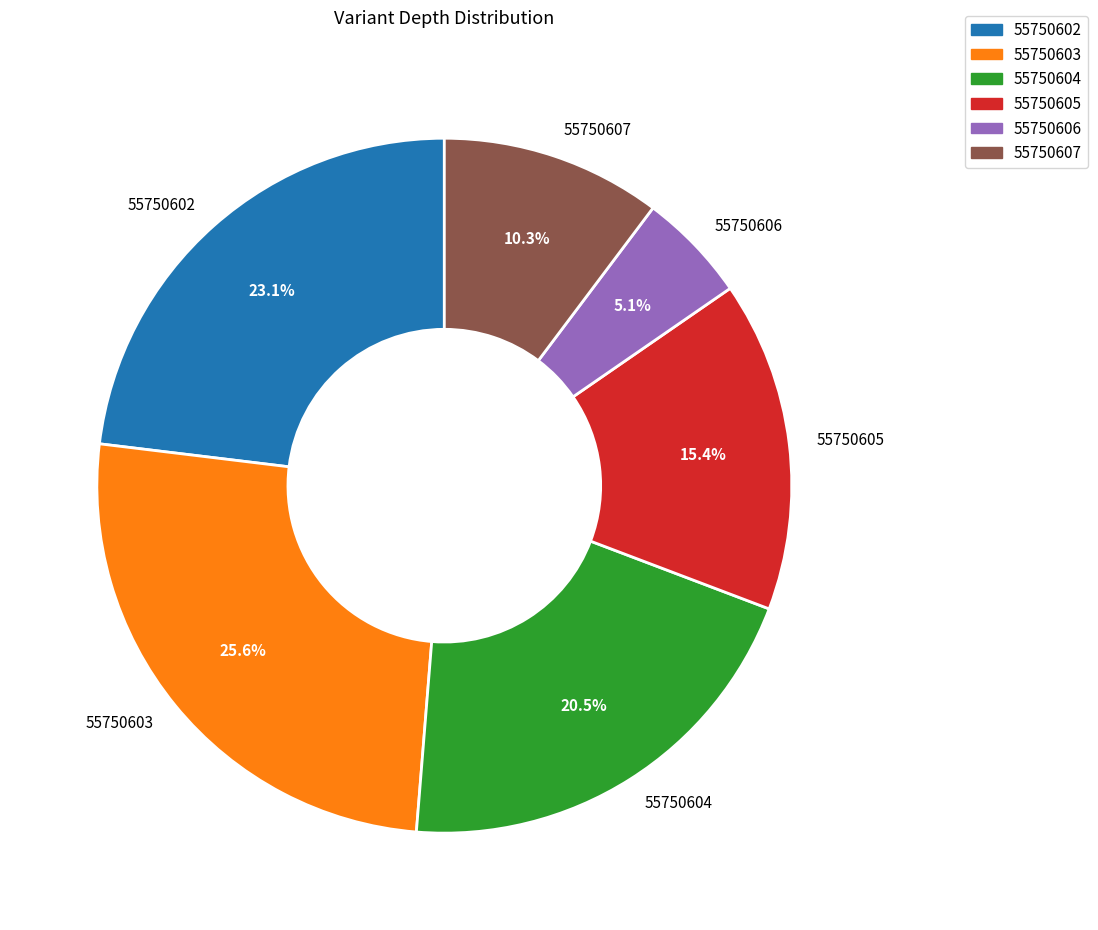

Approximately how many times larger is the value at 55750602 compared to 55750605?

1.5